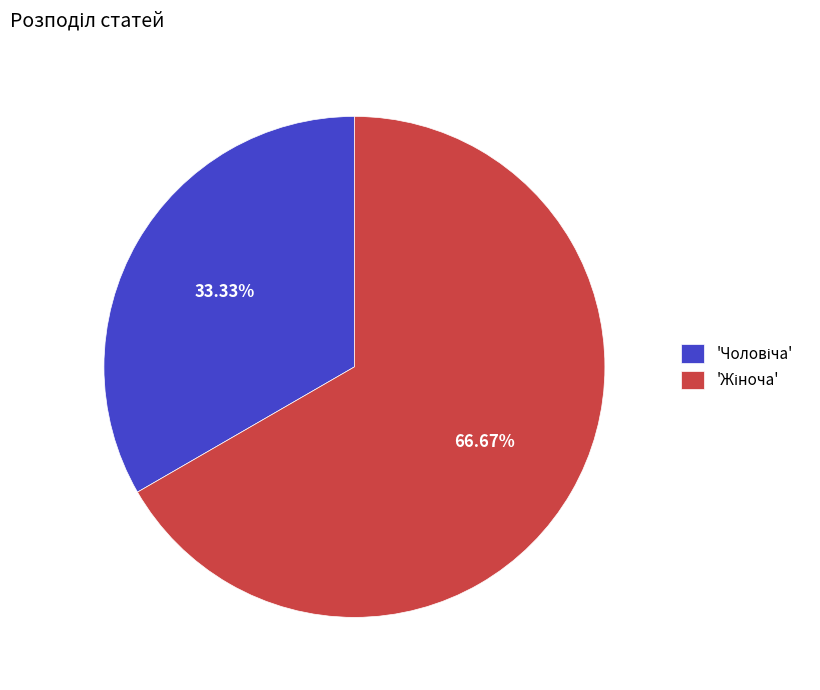

Is there a majority slice in this chart?

Yes